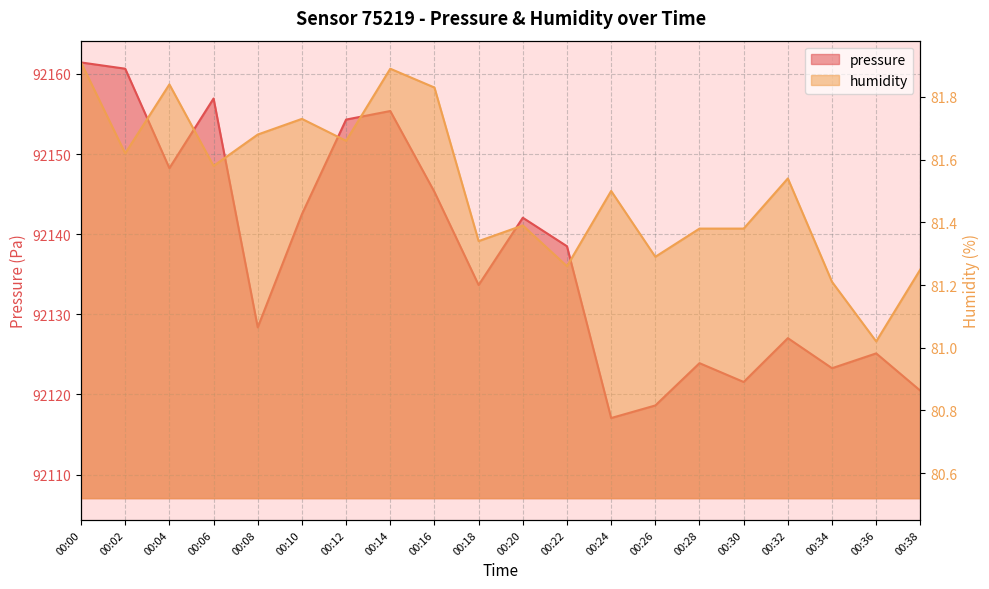

Does the chart display data point markers on the line(s)?

No